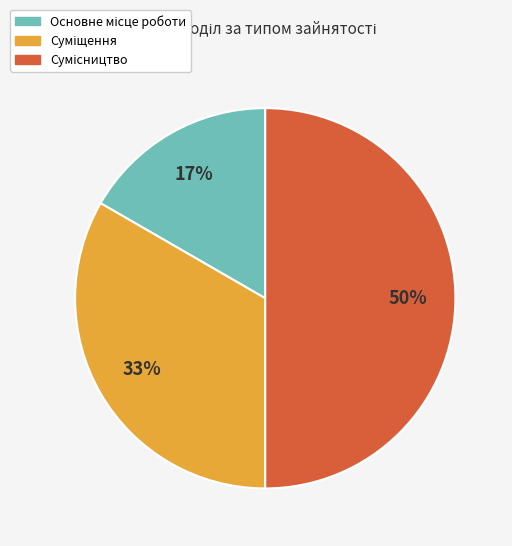

What is the ratio of the value at Основне місце роботи to the value at Сумісництво?

0.3